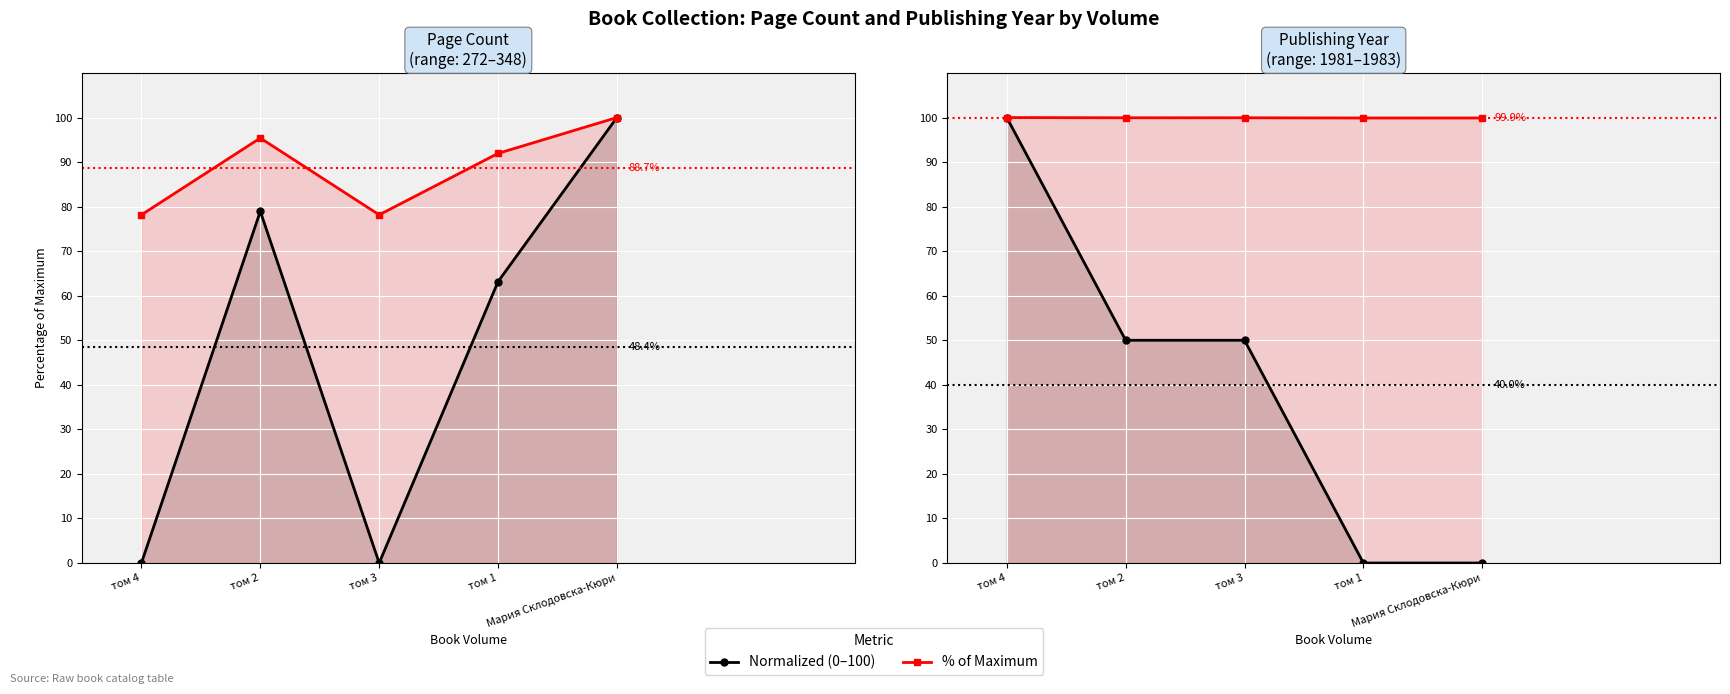

Which category has the lowest value in the % of Maximum series?

том 1